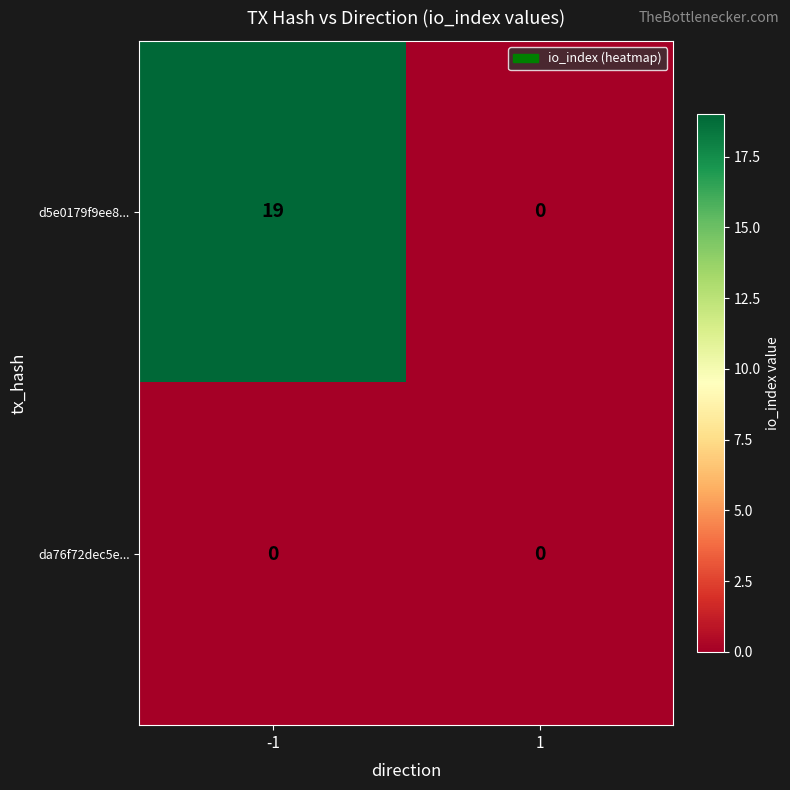

Which series has the largest range (max minus min)?

d5e0179f9ee8...